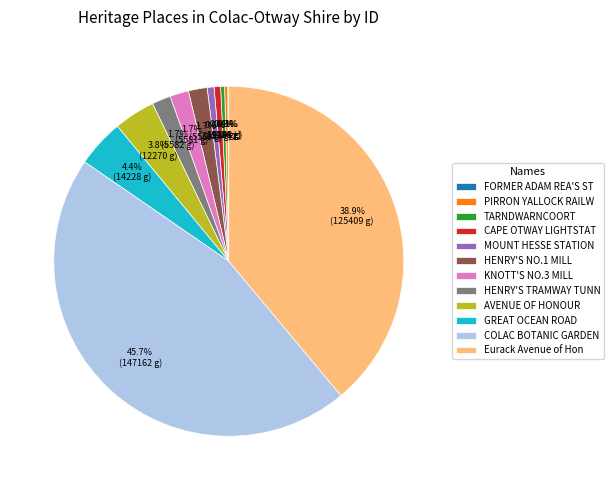

Which slice is the largest?

COLAC BOTANIC GARDEN